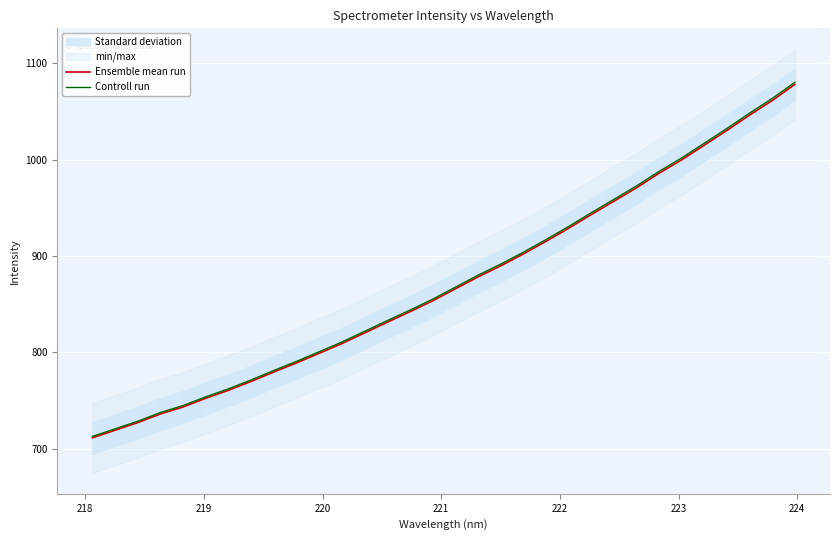

What is the highest value of the Controll run series?

1080.3